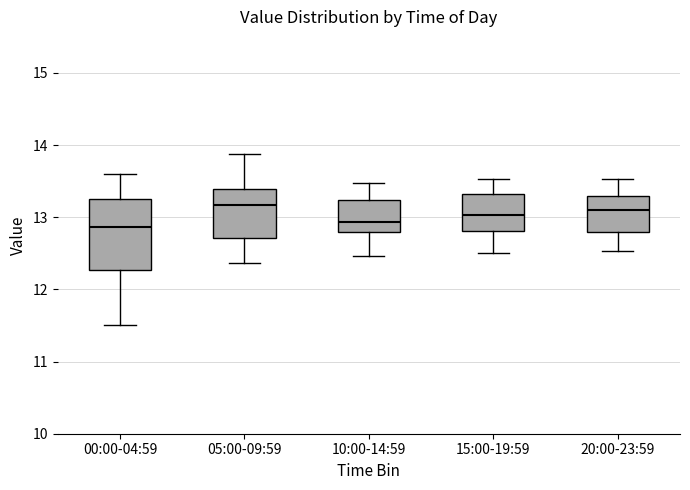

Comparing the boxes themselves (not the whiskers), which one is the tallest?

00:00-04:59